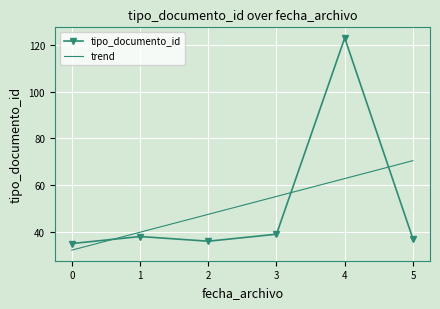

After their last crossing, which series has the higher values: tipo_documento_id or trend?

trend